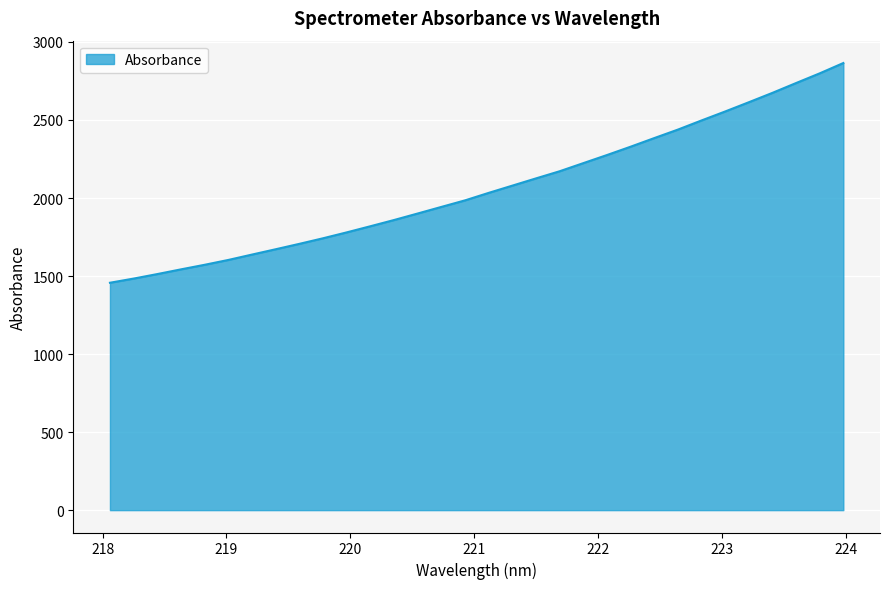

What is the difference between the maximum and minimum values?

1407.9